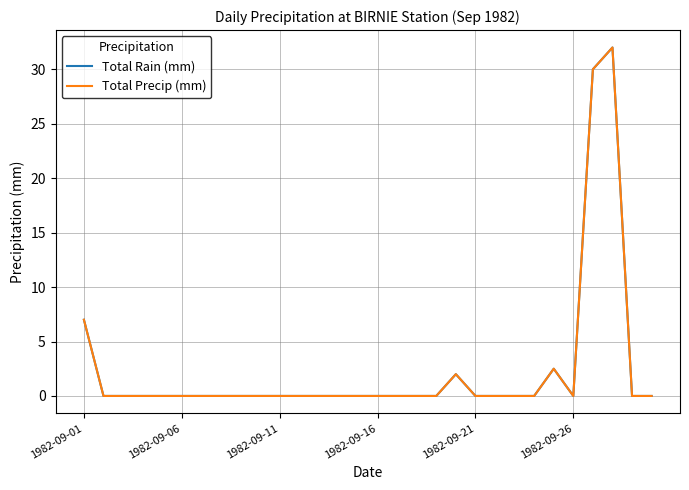

Reading left to right, what are all the values shown in this chart?

Total Rain (mm): 7.0	0.0	0.0	0.0	0.0	0.0	0.0	0.0	0.0	0.0	0.0	0.0	0.0	0.0	0.0	0.0	0.0	0.0	0.0	2.0	0.0	0.0	0.0	0.0	2.5	0.0	30.0	32.0	0.0	0.0
Total Precip (mm): 7.0	0.0	0.0	0.0	0.0	0.0	0.0	0.0	0.0	0.0	0.0	0.0	0.0	0.0	0.0	0.0	0.0	0.0	0.0	2.0	0.0	0.0	0.0	0.0	2.5	0.0	30.0	32.0	0.0	0.0